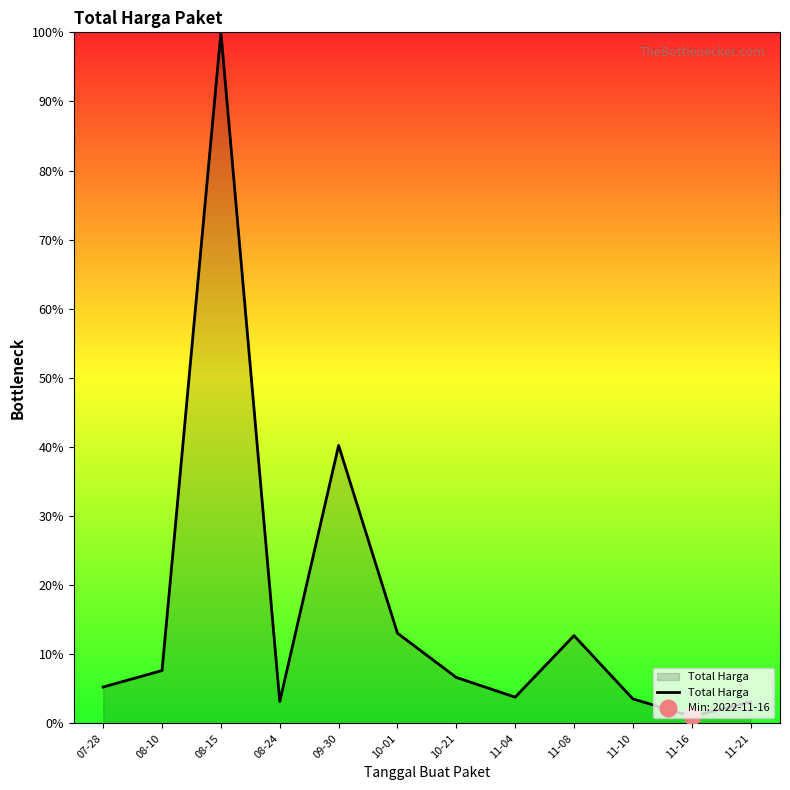

What is the value of the 12th point from the left?

3.1